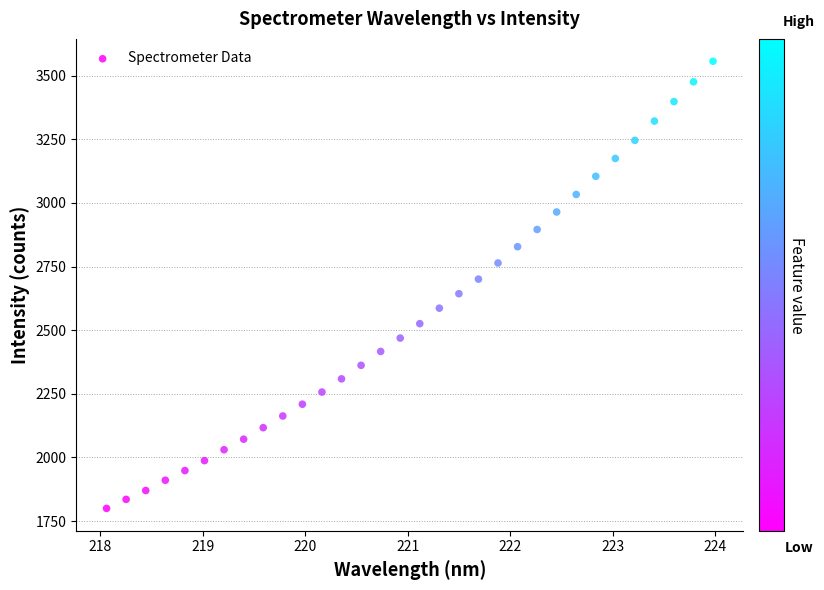

What is the range of Y values (max minus min)?

1757.1